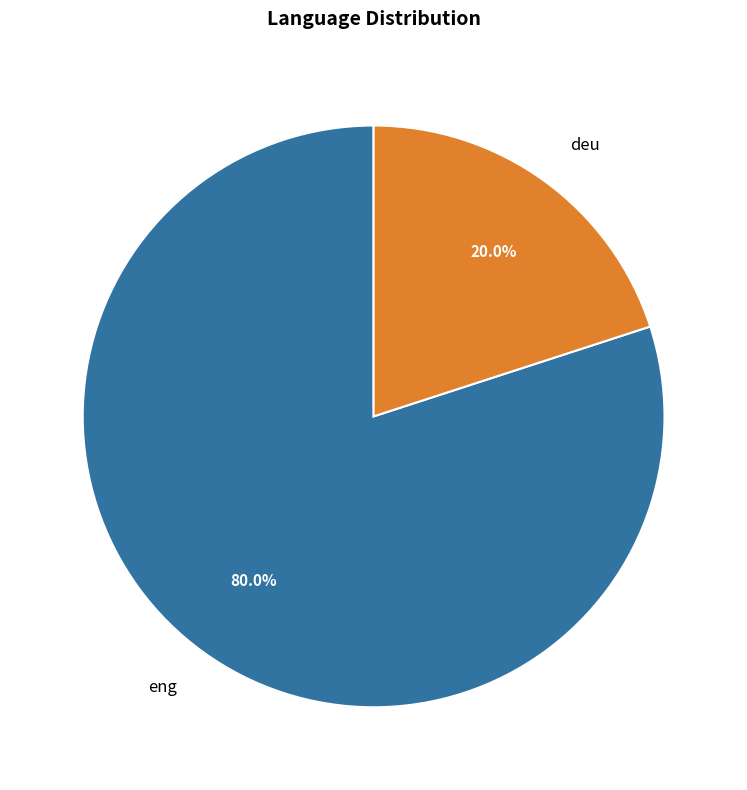

To the nearest percent, what portion does deu represent?

20%